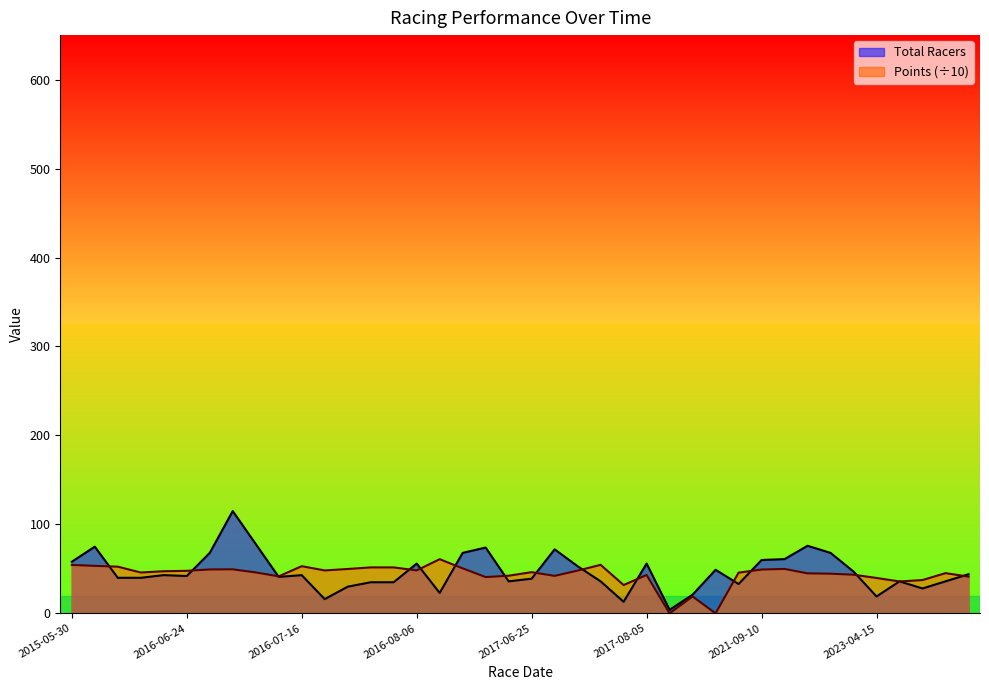

In Total Racers, how many points are lower than both neighbors (excluding endpoints)?

10